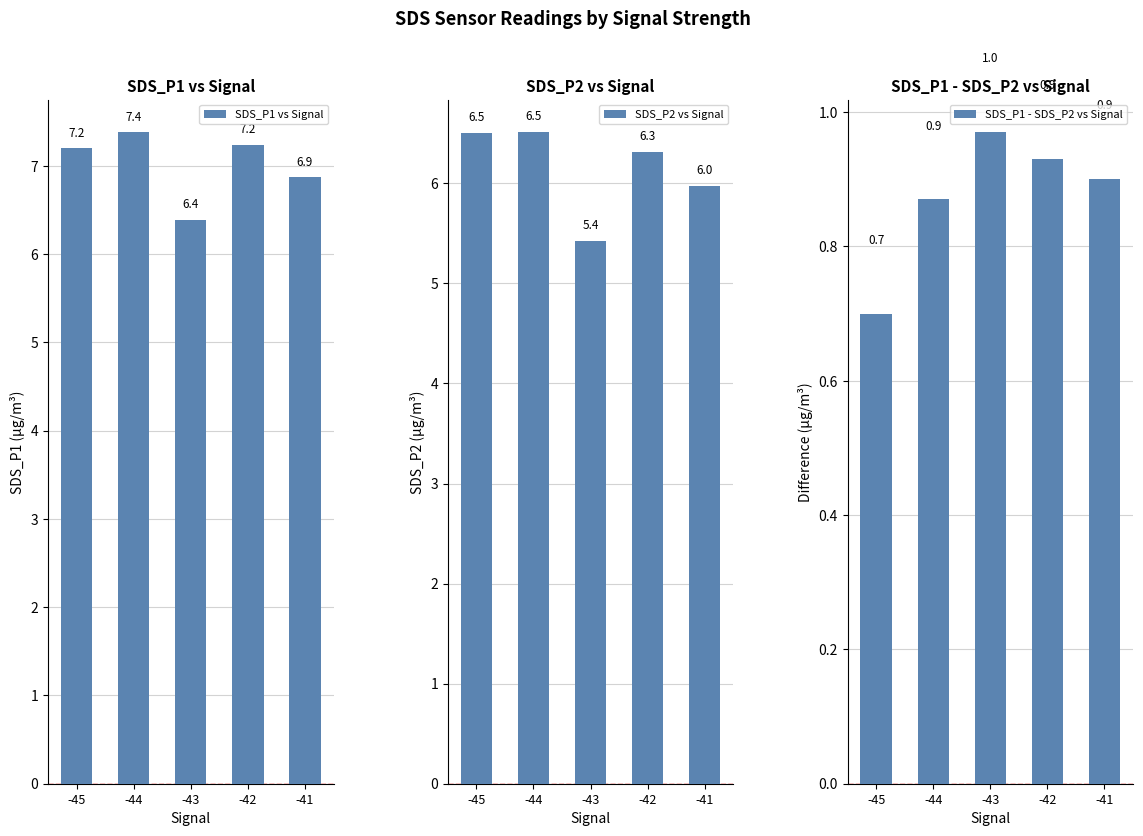

What is the average value of the SDS_P1 vs Signal series?

7.0